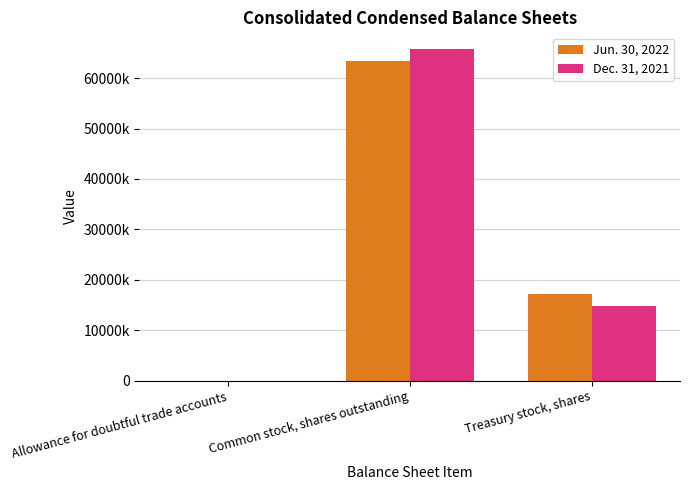

What is the lowest value of the Dec. 31, 2021 series?

9169